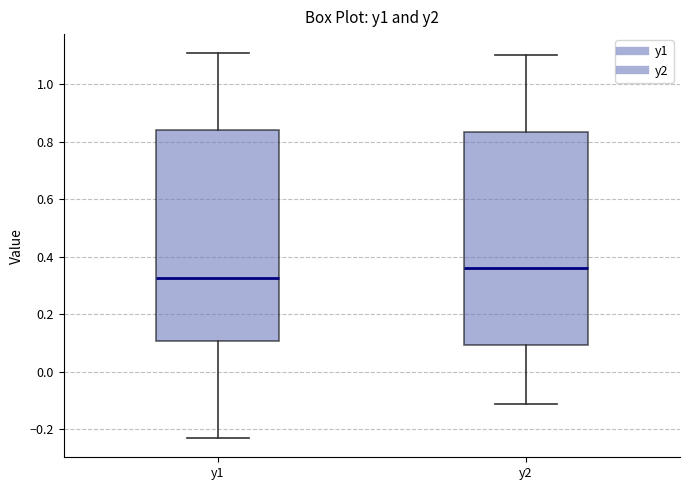

Which box has the highest median line?

y2